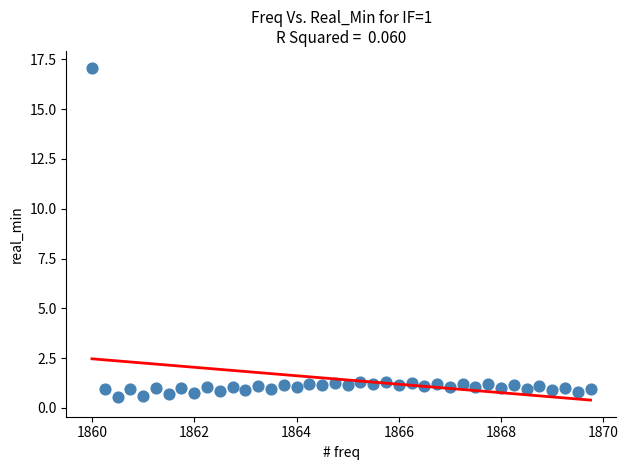

What is the range of X values (max minus min)?

9.8